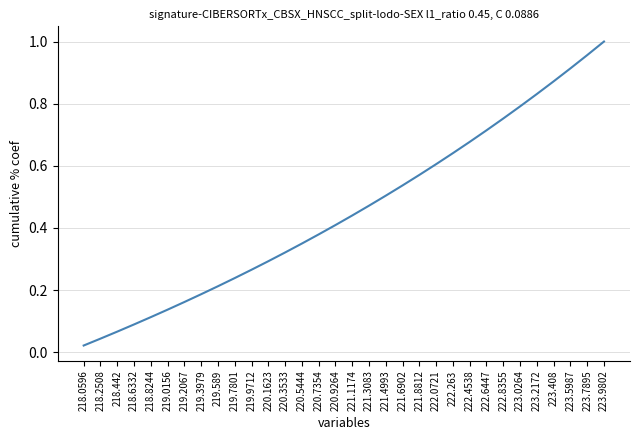

At which label is the value closest to 0?

218.0596